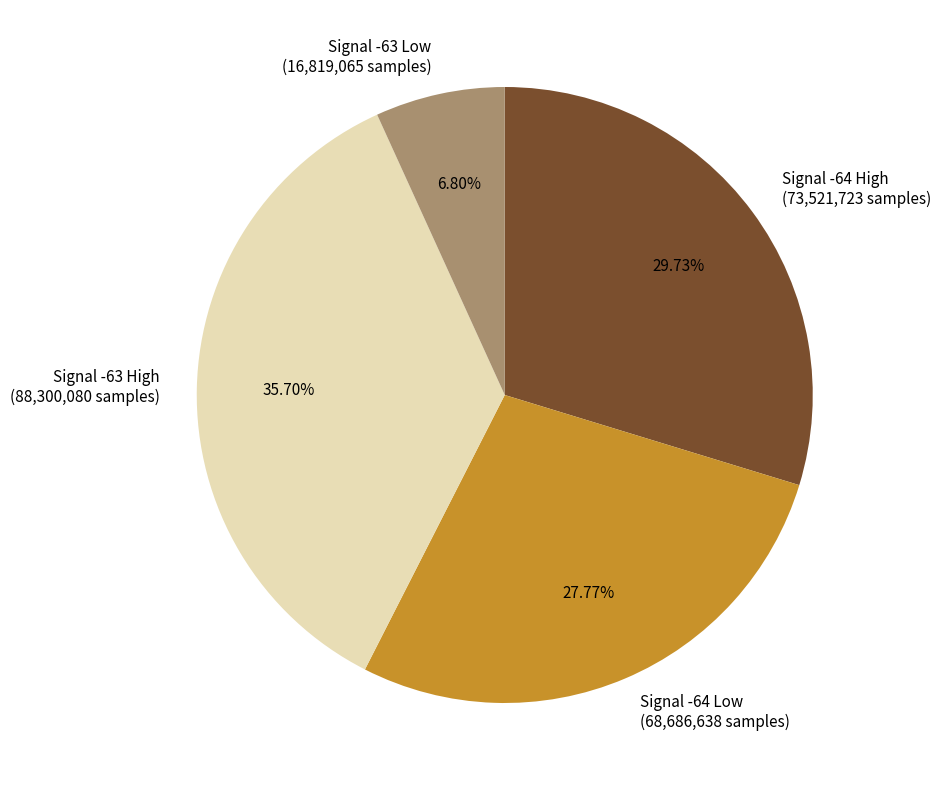

Rank the categories by value from highest to lowest.

Signal -63 High (88,300,080 samples), Signal -64 High (73,521,723 samples), Signal -64 Low (68,686,638 samples), Signal -63 Low (16,819,065 samples)